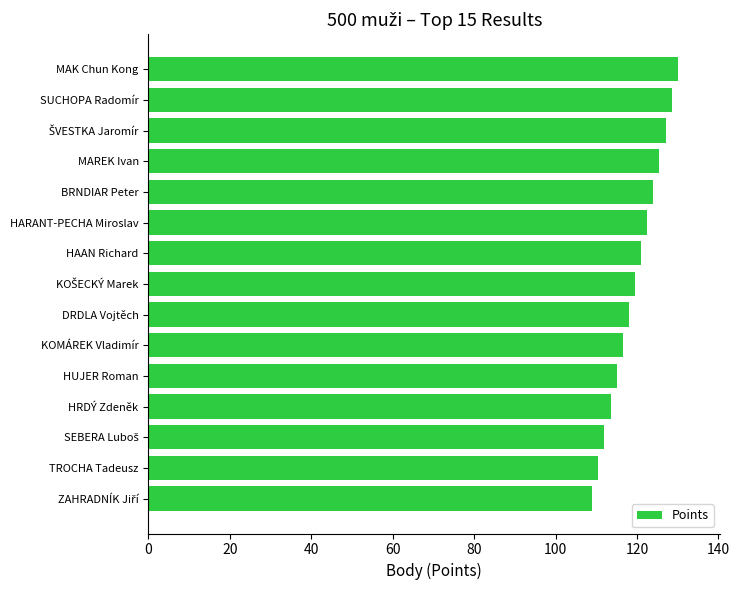

What is the minimum value shown in the chart?

109.0